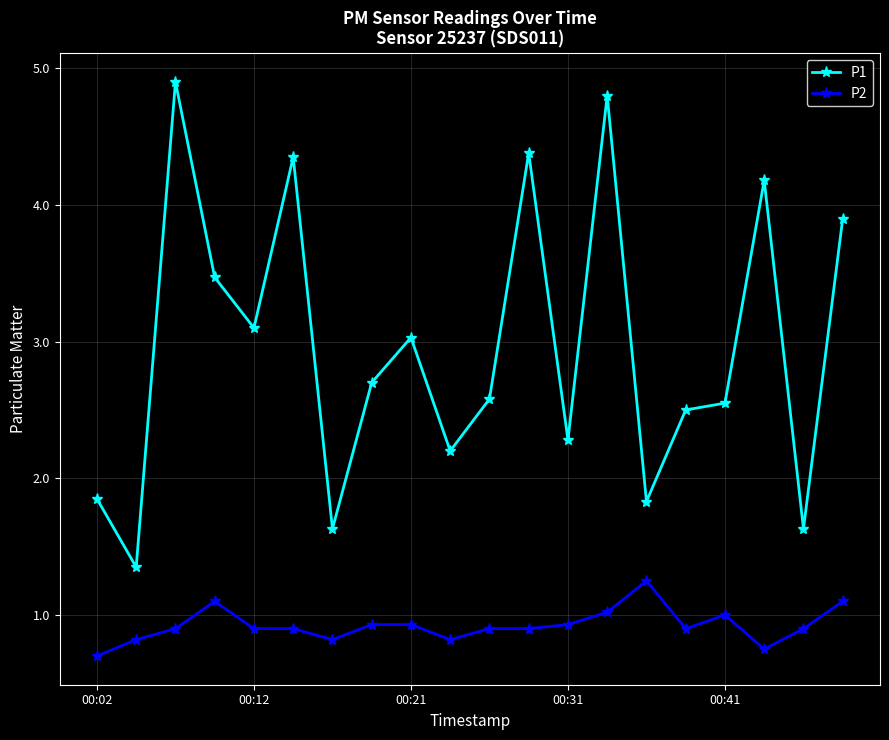

What is the smallest value displayed?

0.7